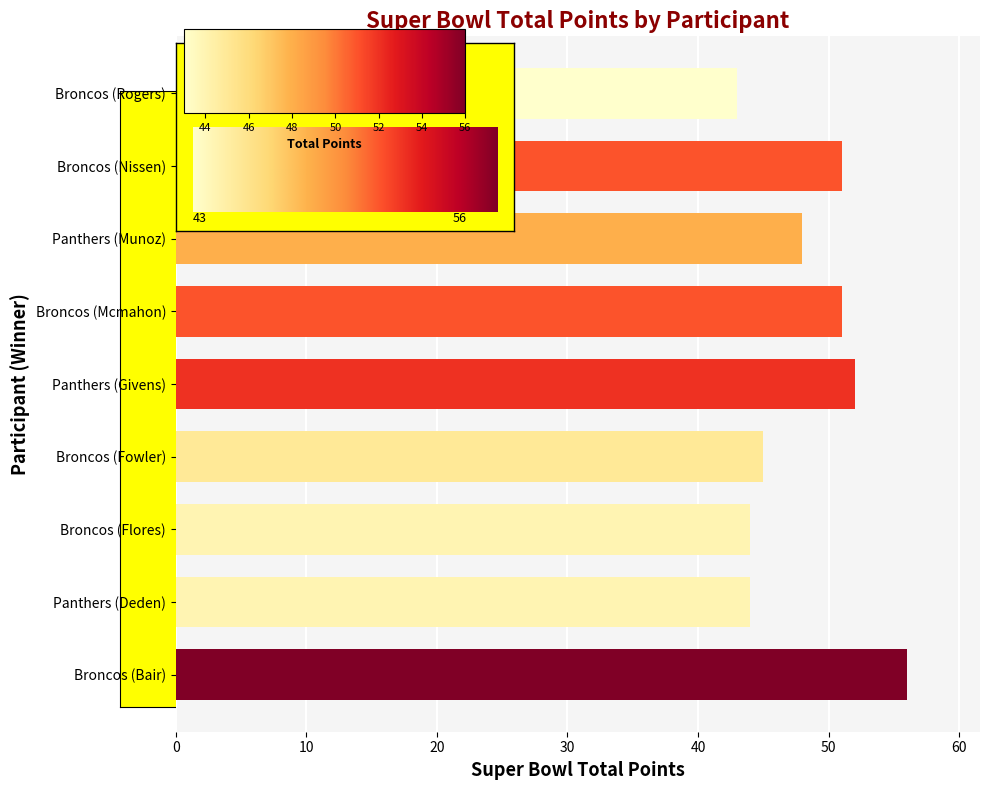

At which label is the value closest to 49?

Panthers (Munoz)